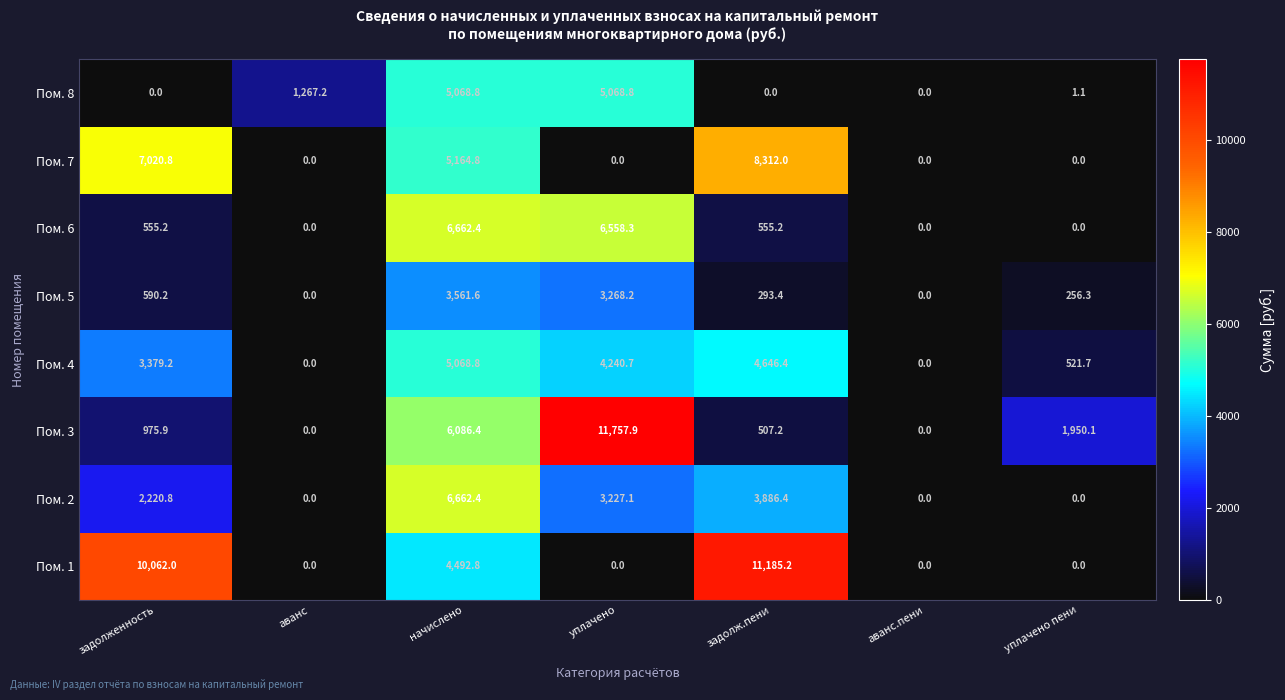

What is the difference between the maximum and minimum values in the Пом. 1 series?

11185.2